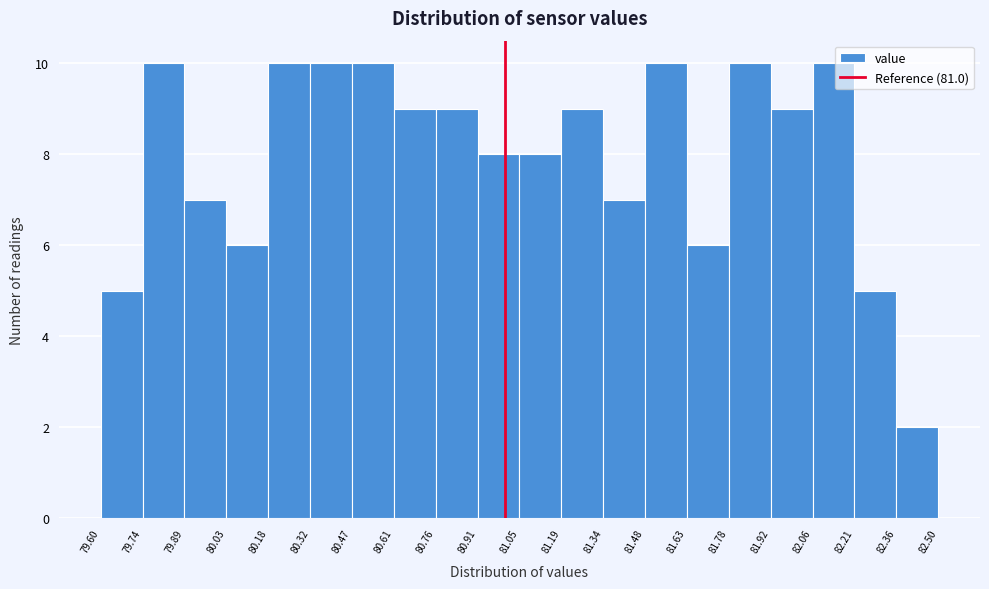

What is the height of the bar covering 81.34 to 81.48 on the x-axis? The values are not printed on the chart, so give them approximately, as read against the axis.

7